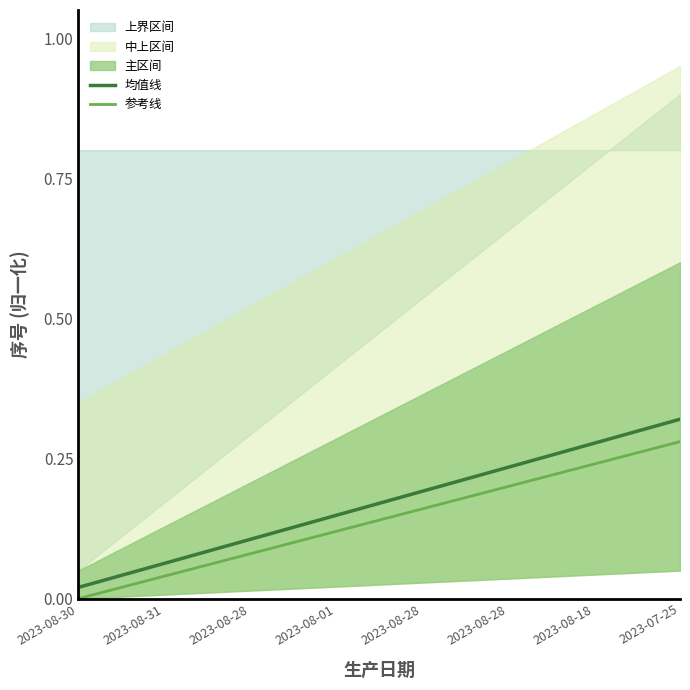

True or false: 均值线 and 参考线 cross at least once.

False